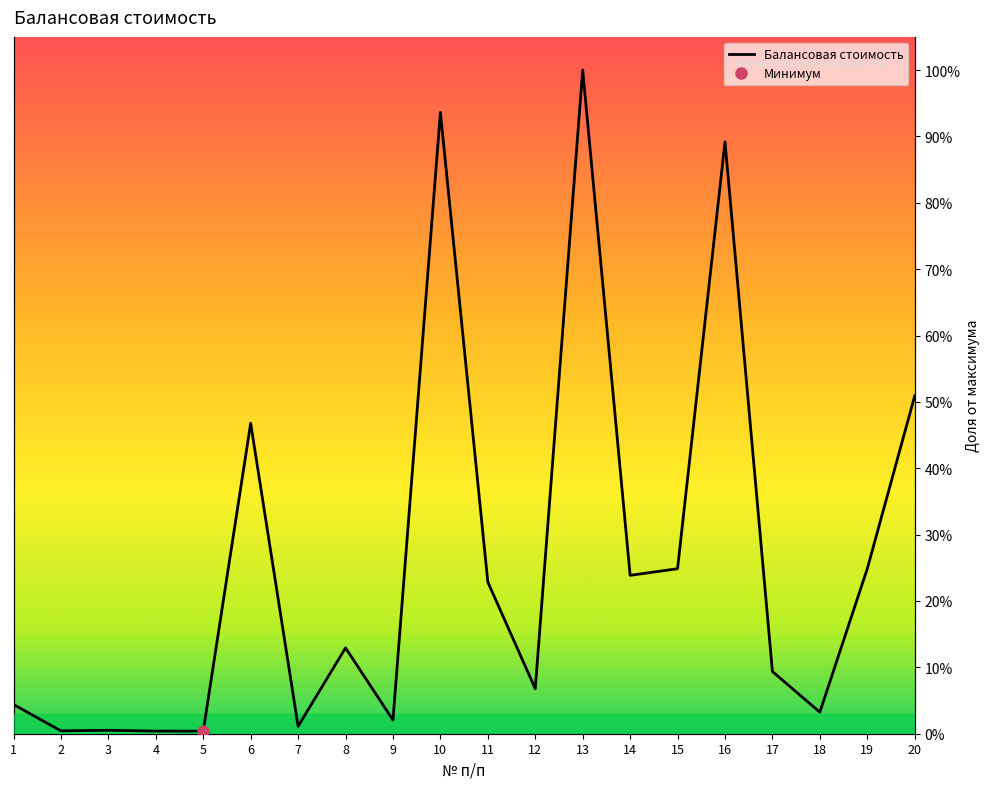

Reading left to right, what are all the values shown in this chart?

1=4.4	2=0.4	3=0.5	4=0.4	5=0.4	6=46.8	7=1.1	8=12.9	9=2.1	10=93.6	11=22.9	12=6.8	13=100.0	14=23.9	15=24.9	16=89.2	17=9.4	18=3.2	19=24.9	20=50.9